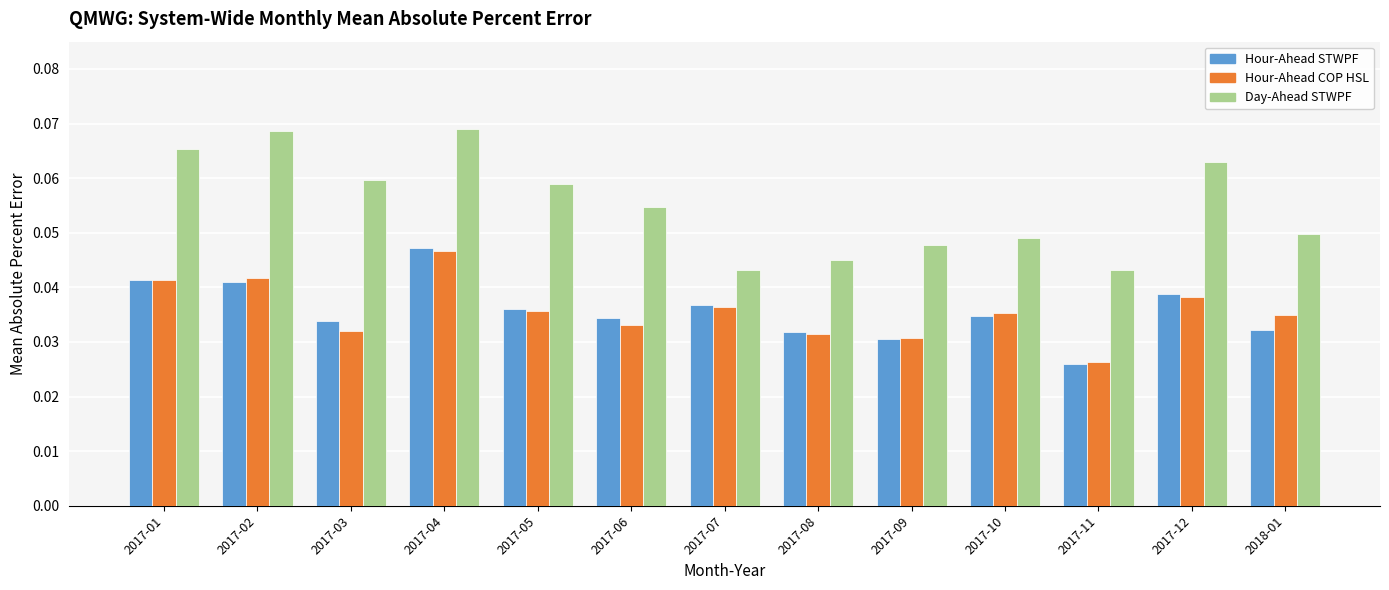

Which label corresponds to the smallest value in the chart?

2017-11